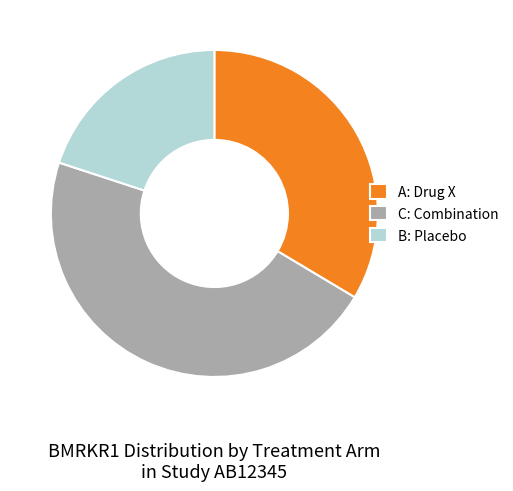

Rank the categories by value from highest to lowest.

C: Combination, A: Drug X, B: Placebo